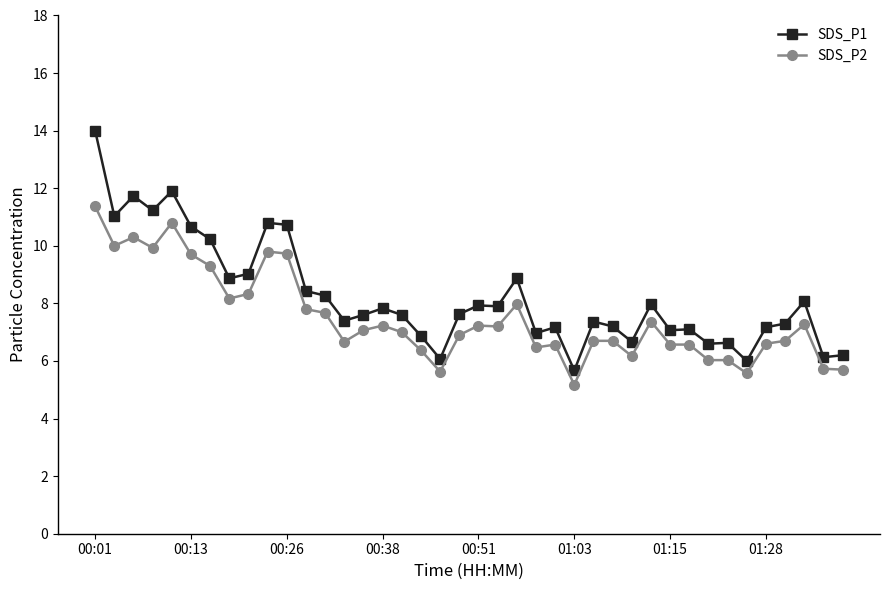

Rank the series by their maximum value, from highest to lowest.

SDS_P1, SDS_P2